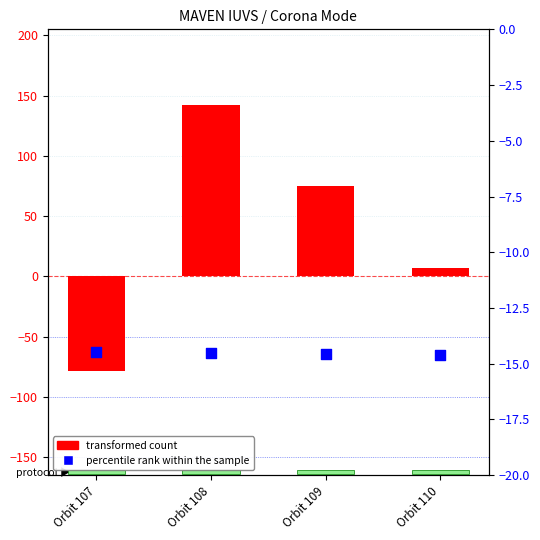

Which series has the largest total across all categories?

transformed count